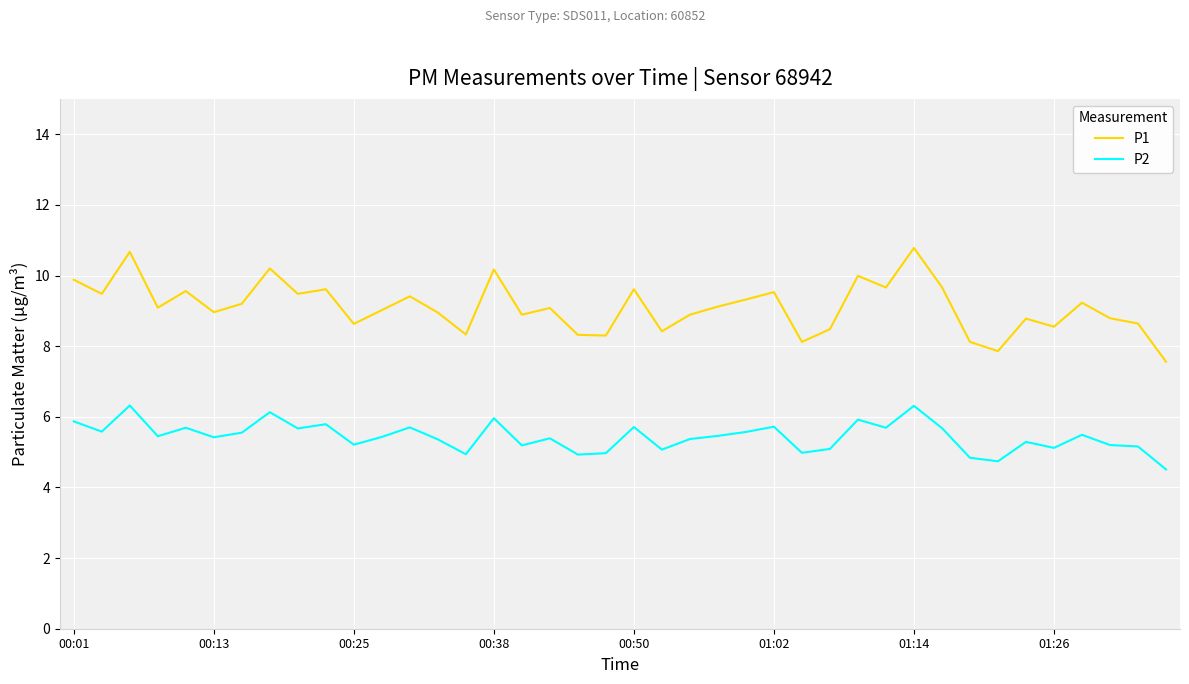

What is the minimum value shown in the chart?

4.5